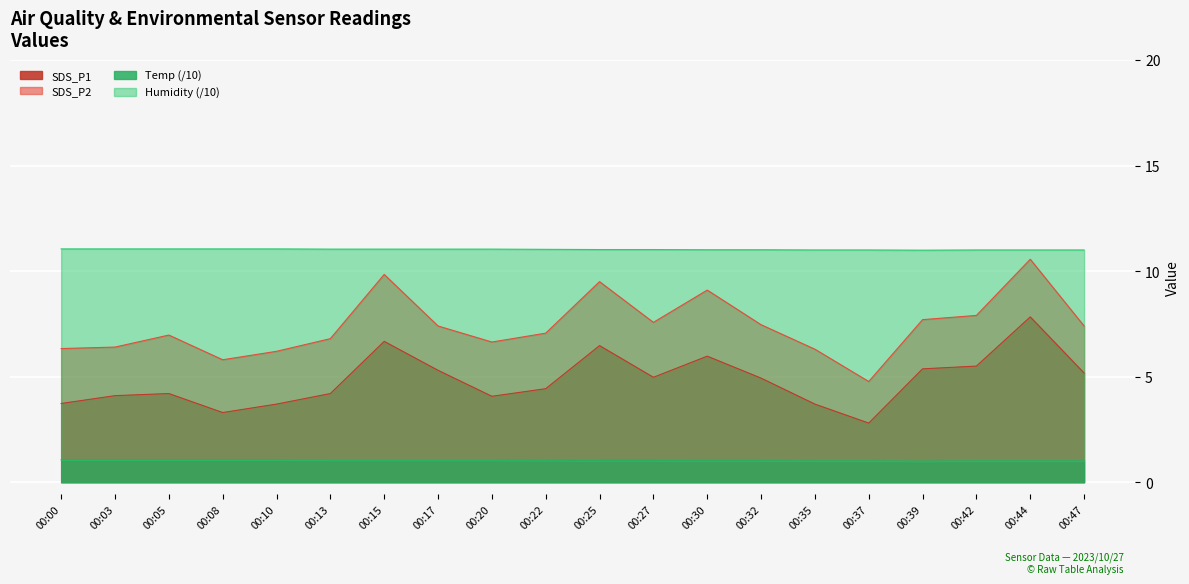

The value of SDS_P1 at 00:10 is 1.7. True or false?

False